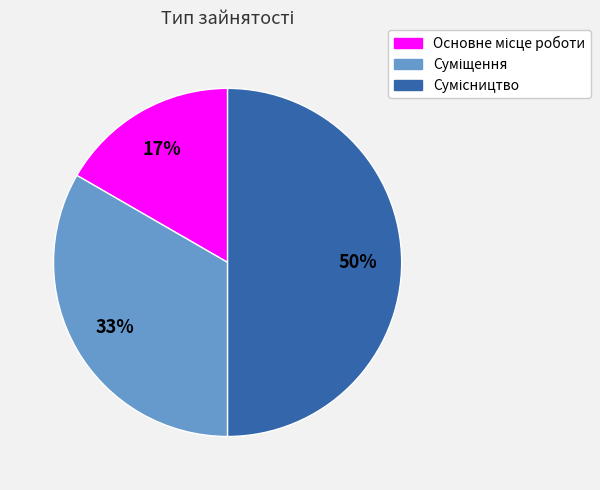

To the nearest percent, what is the average slice percentage?

33%